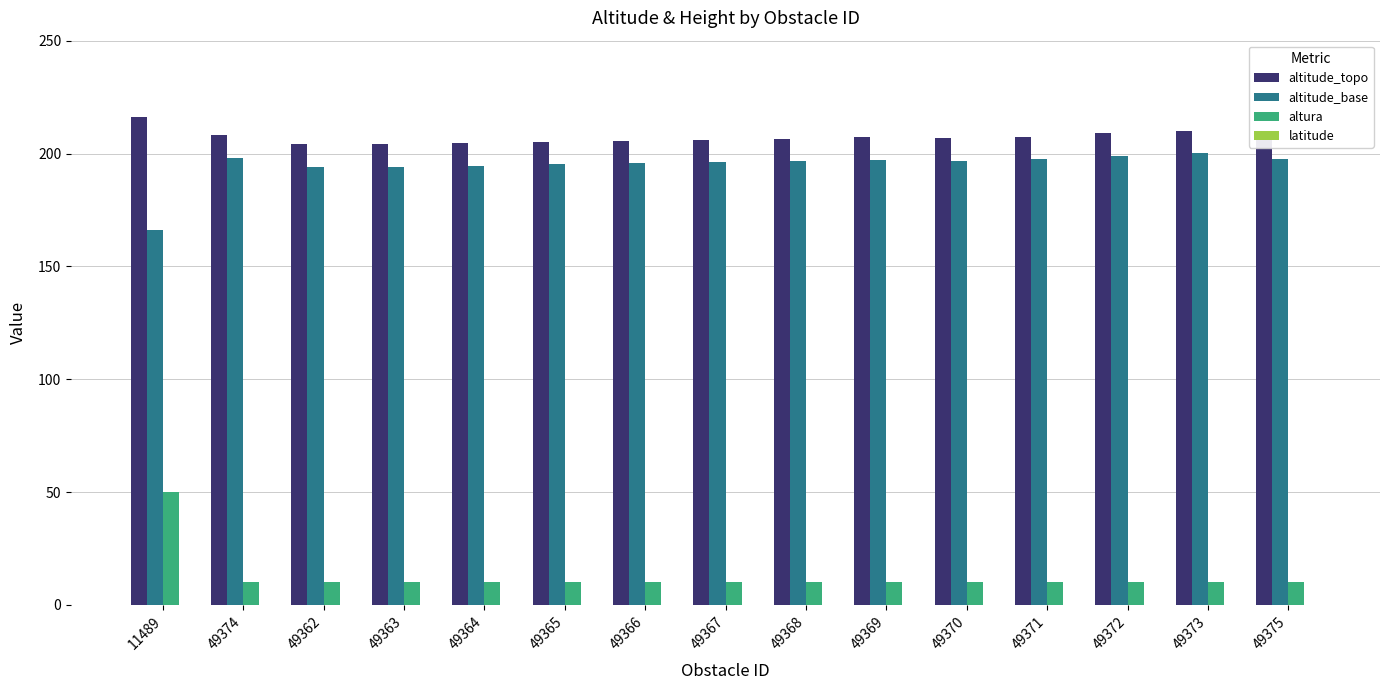

At which category is the sum across all series the highest?

11489